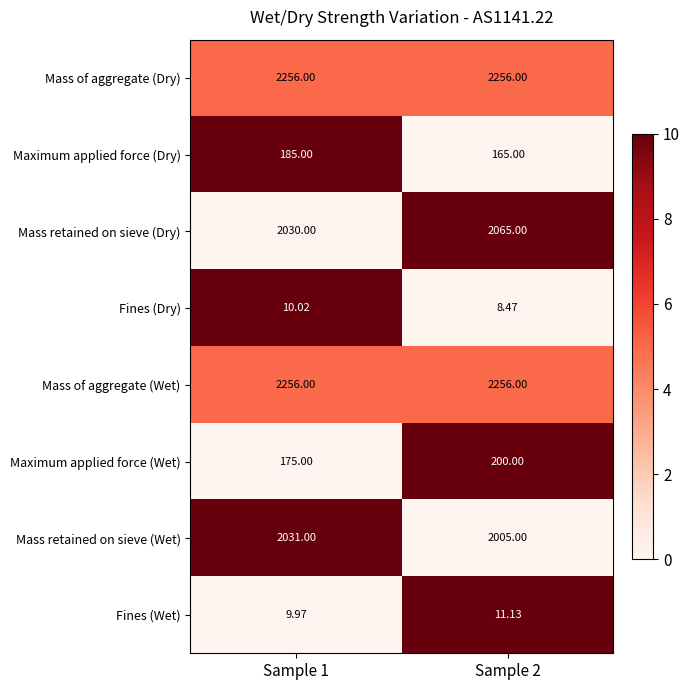

Is the value of Fines (Wet) at Sample 1 greater than the value of Mass of aggregate (Dry) at Sample 2?

No